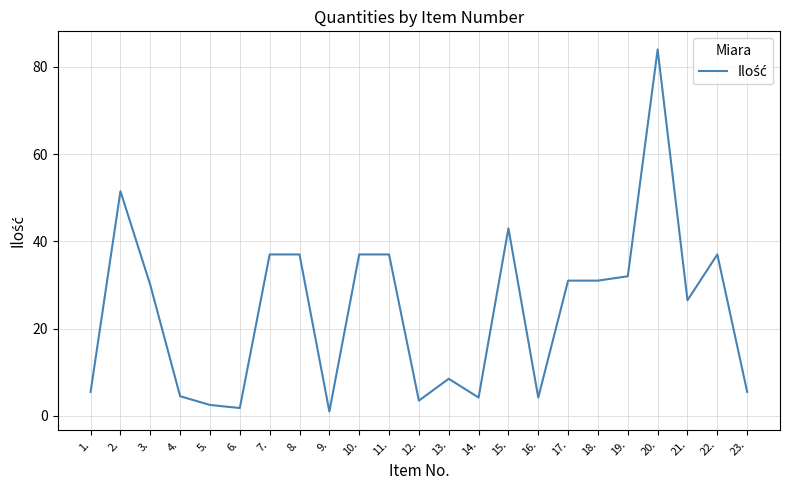

What is the difference between the maximum and minimum values?

83.0